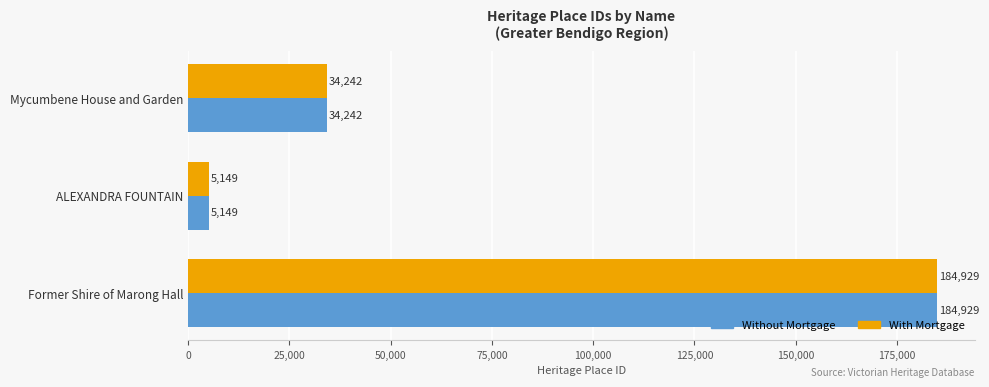

Is the value of Without Mortgage at Mycumbene House and Garden greater than the value of With Mortgage at Former Shire of Marong Hall?

No